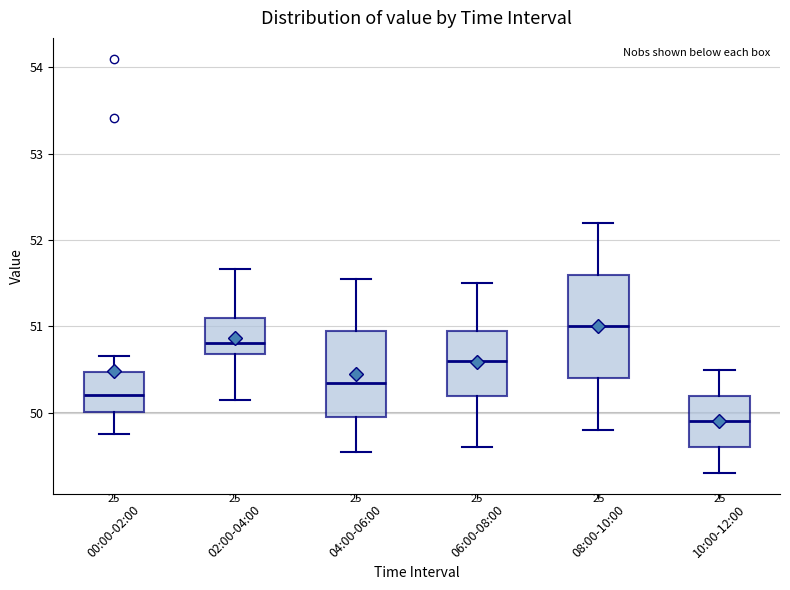

Where does the upper whisker of the box for 06:00-08:00 end on the y-axis? The values are not printed on the chart, so give them approximately, as read against the axis.

51.5